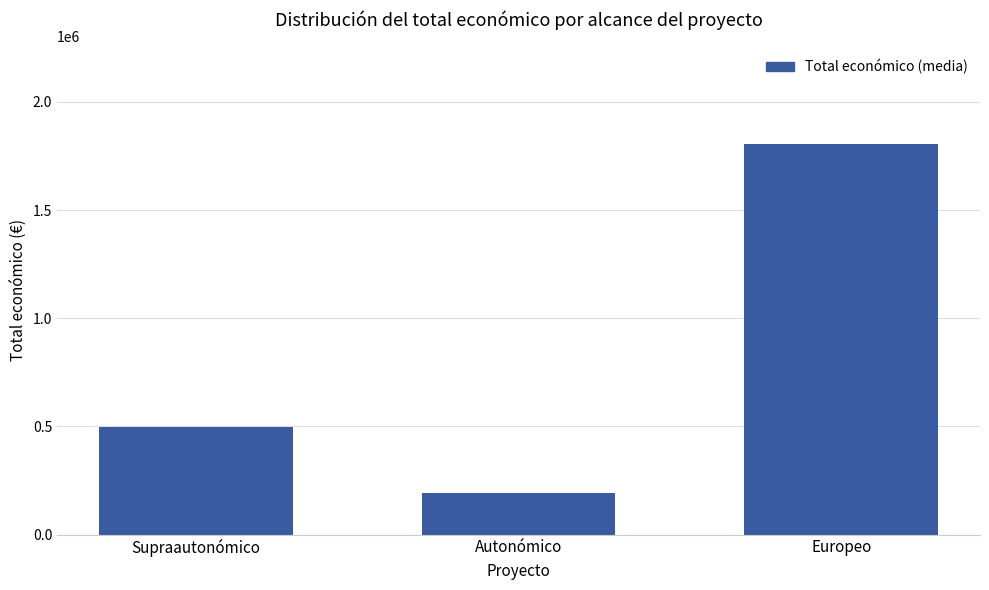

What is the label of the 3rd bar from the left?

Europeo